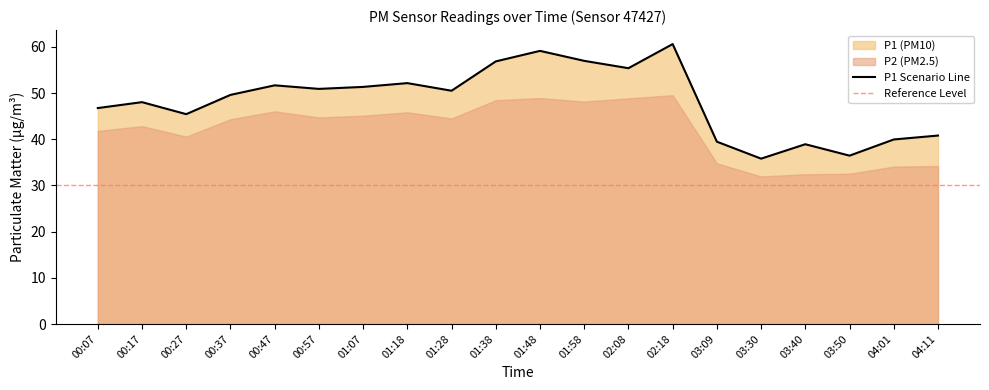

At which category does the chart reach its minimum across all series?

03:30